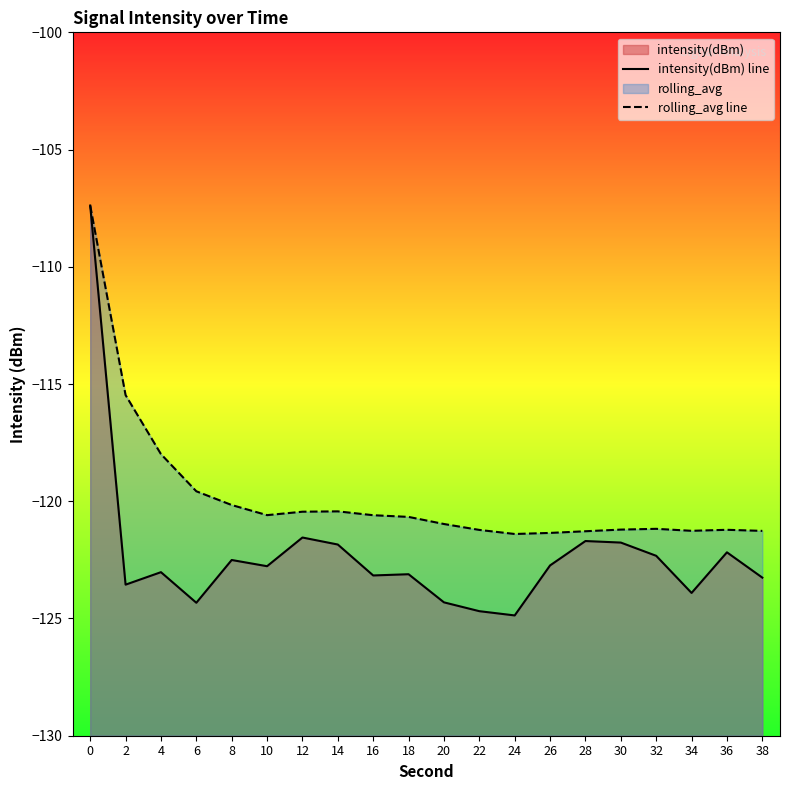

Which series has the largest range (max minus min)?

intensity(dBm) line